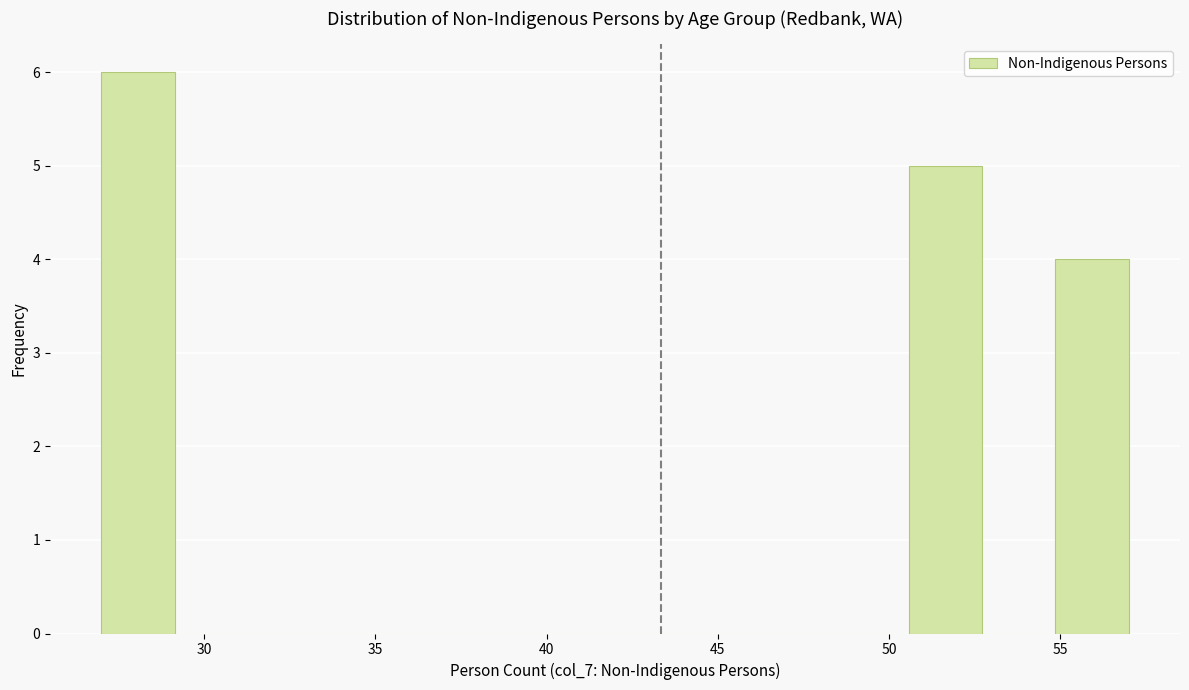

Which range on the x-axis has the tallest bar?

27.0 to 29.0